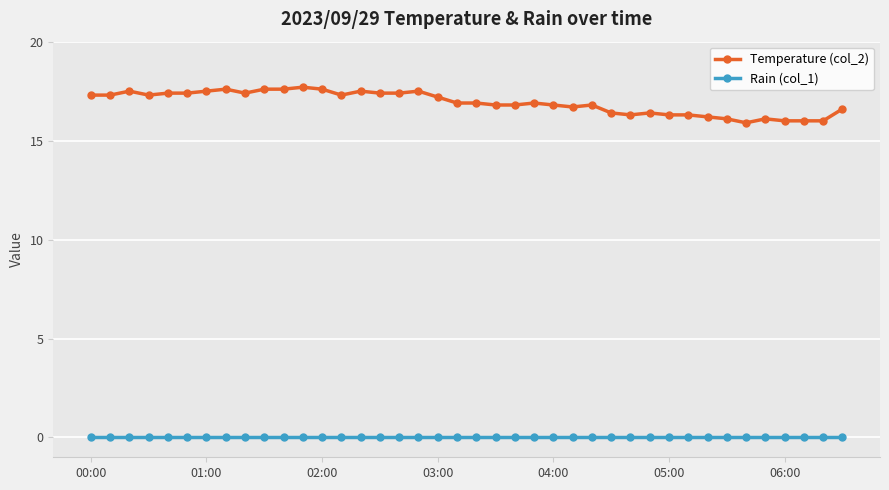

Which series has the largest range (max minus min)?

Temperature (col_2)